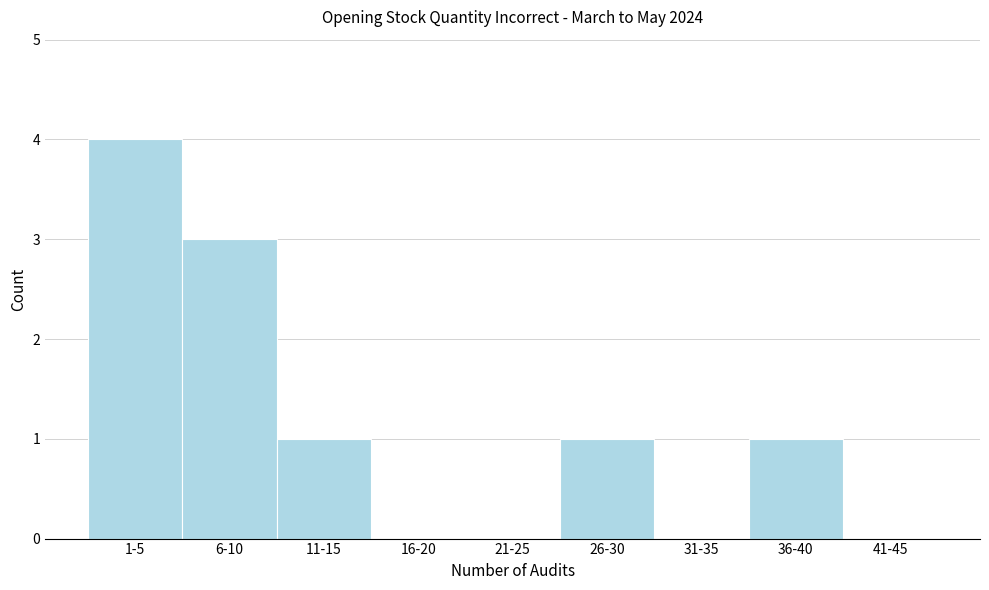

Reading left to right, extract all data points from this chart.

1-5=4	6-10=3	11-15=1	16-20=0	21-25=0	26-30=1	31-35=0	36-40=1	41-45=0